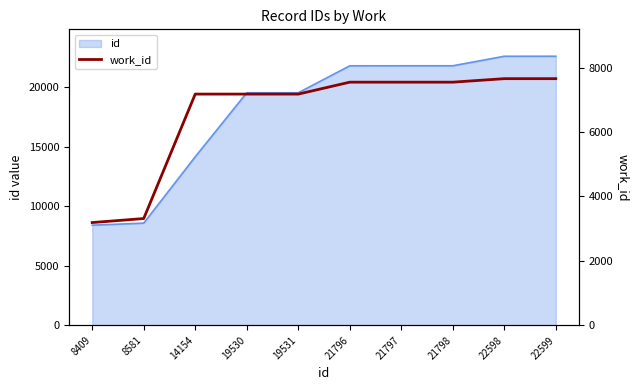

How many data points are above 7547?

2